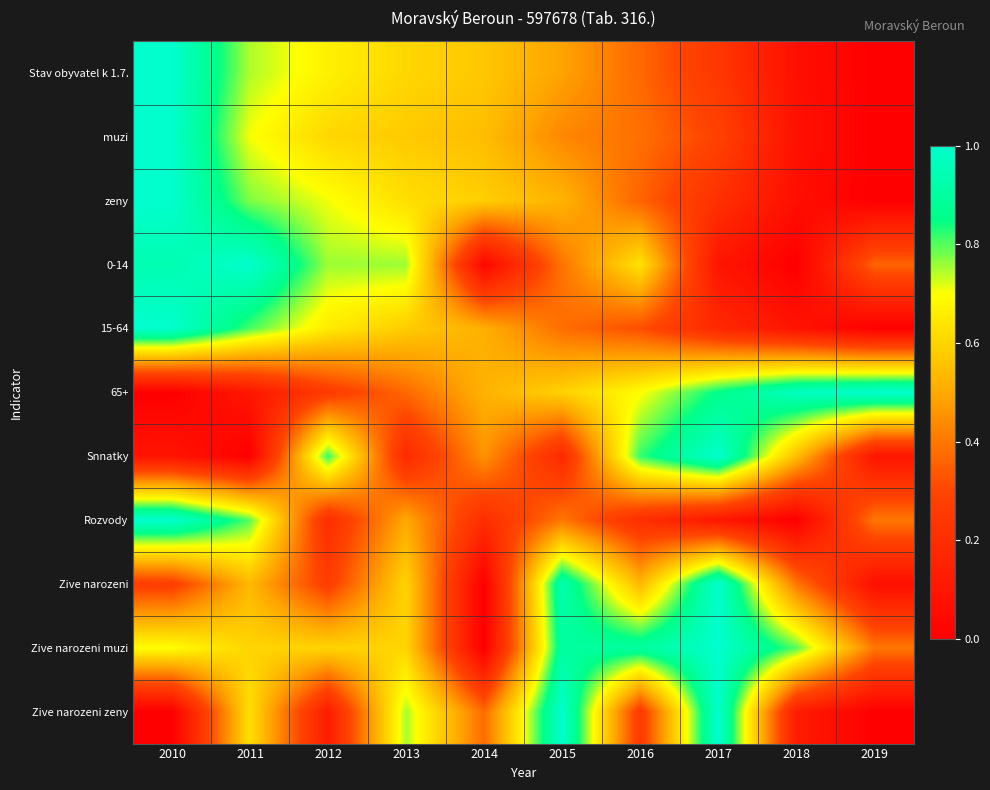

At which category is the sum across all series the highest?

2010